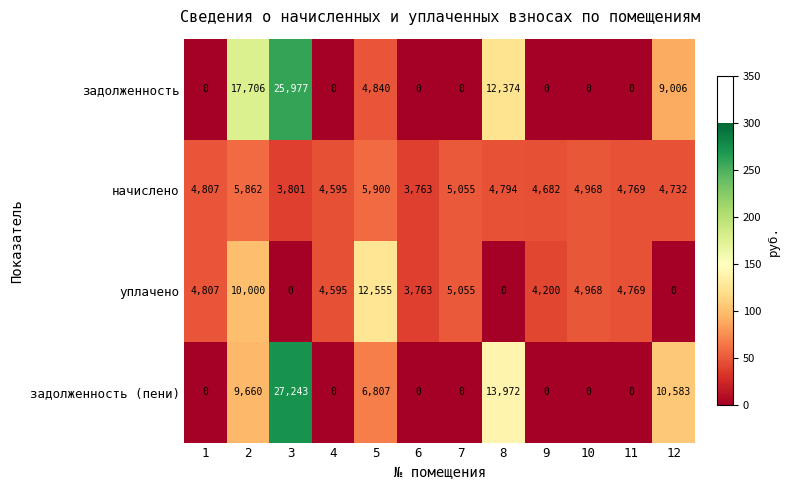

What is the greatest value displayed?

27243